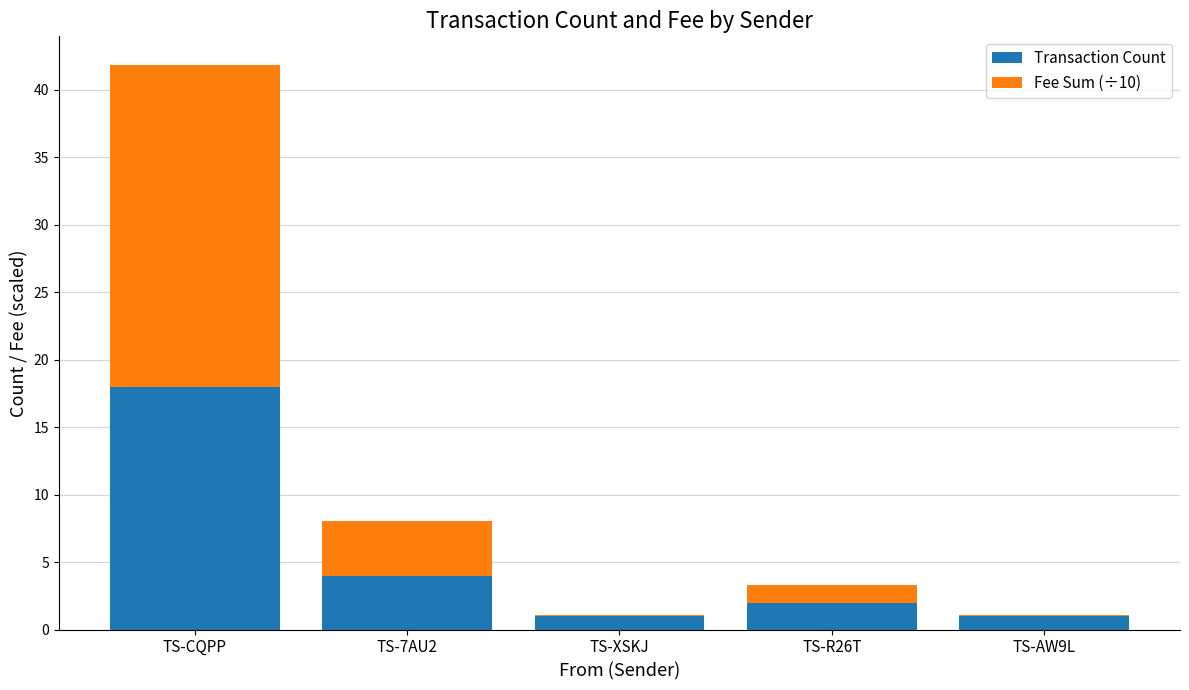

What is the sum of all Transaction Count values?

26.0